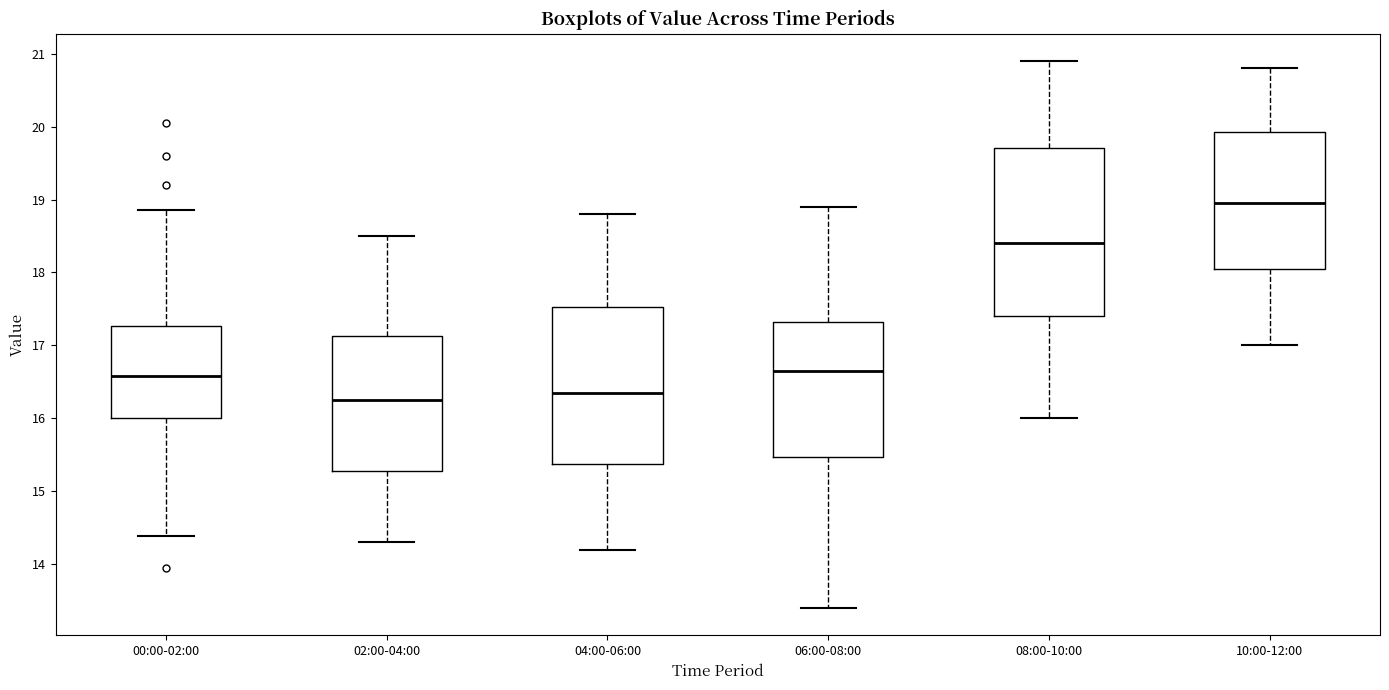

Which box's median line is the lowest?

02:00-04:00